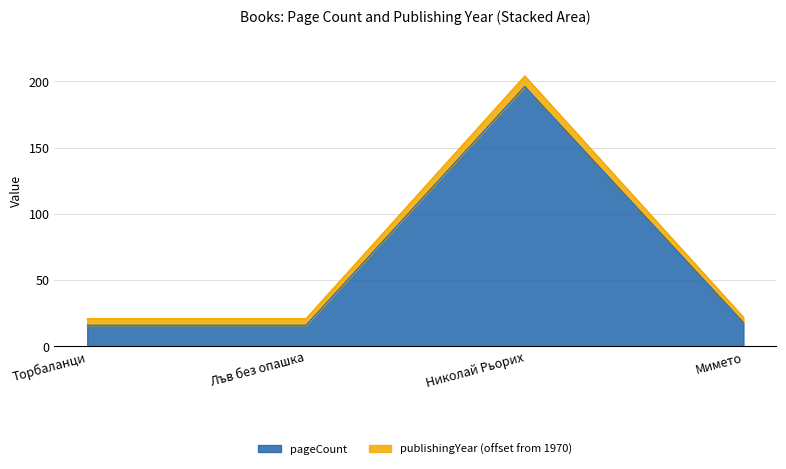

What is the greatest value displayed?

196